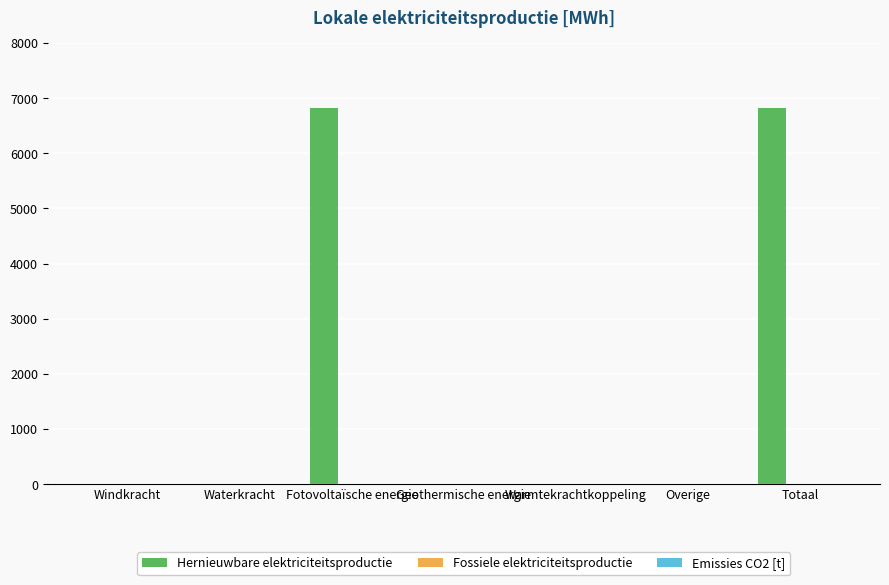

What is the sum of the values at Totaal and Warmtekrachtkoppeling?

6825.5